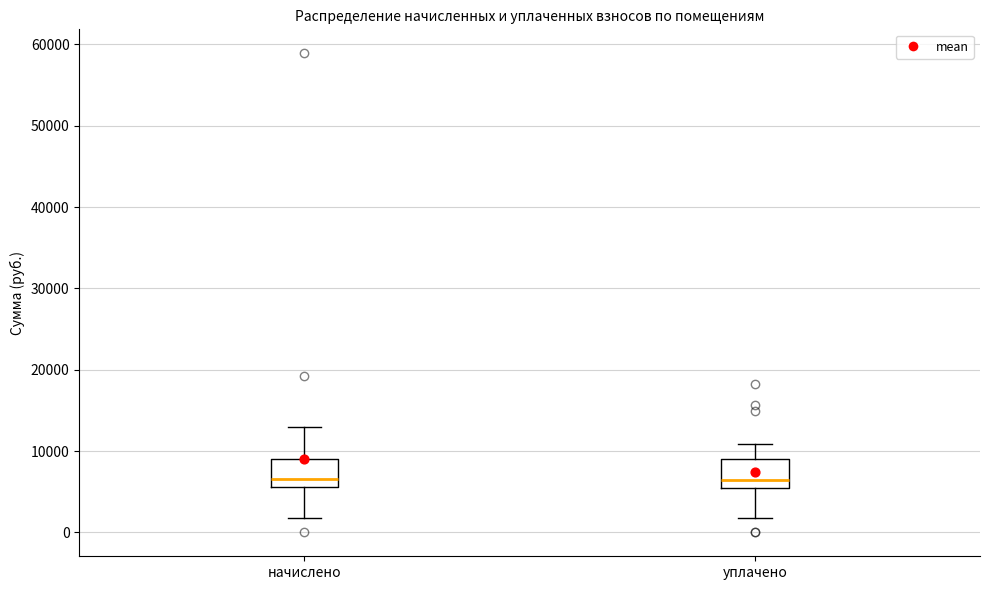

Reading left to right, transcribe this box plot: for each box, give where its median line is, the range the box spans, and where its two whiskers end, as read against the y-axis. The values are not printed on the chart, so give them approximately, as read against the axis.

начислено: median 7000, box 6000 to 9000, whiskers 2000 to 13000
уплачено: median 6000 (just above the box's lower edge), box 6000 to 9000, whiskers 2000 to 11000